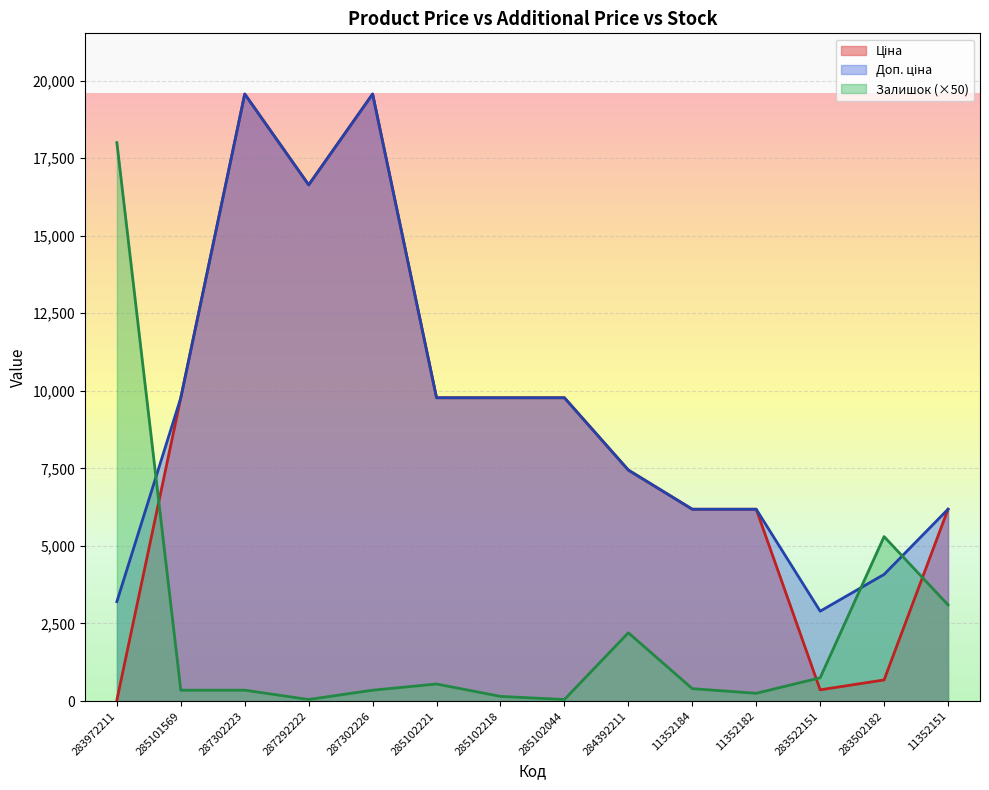

Count the number of categories in the chart.

14